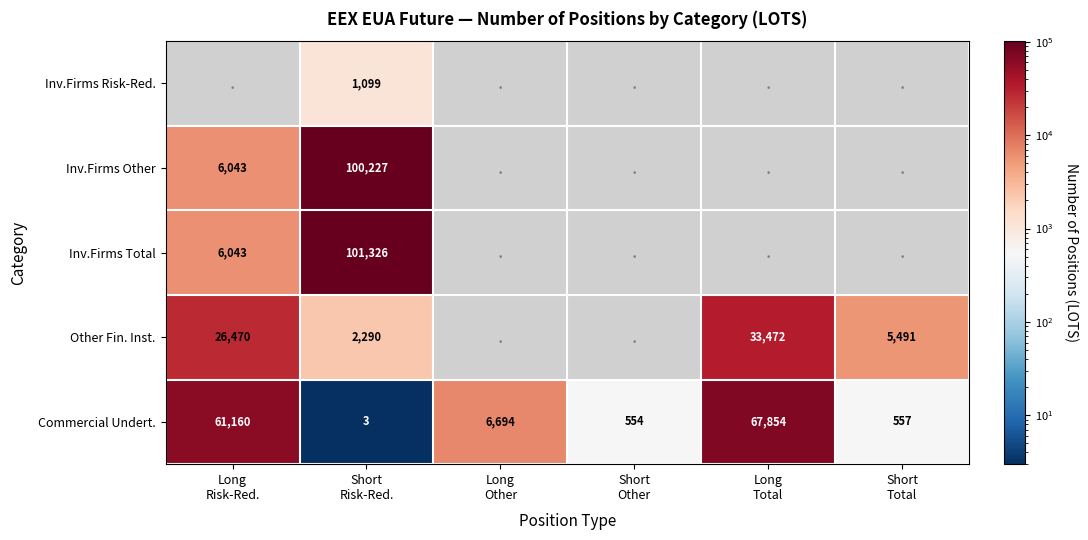

Which series has the largest total across all categories?

Commercial Undert.